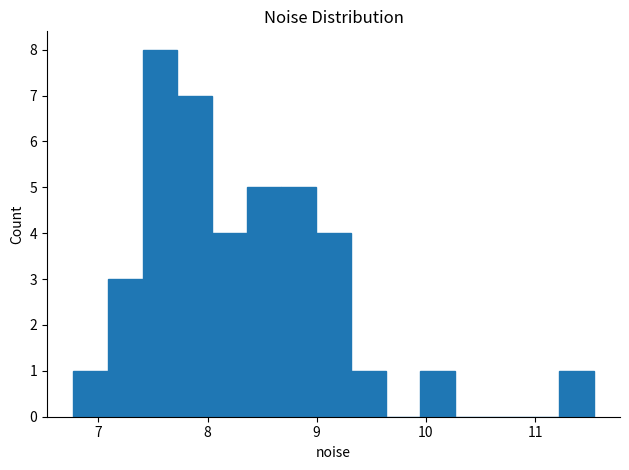

Read against the x-axis, roughly where is the centre of the tallest bar?

7.6